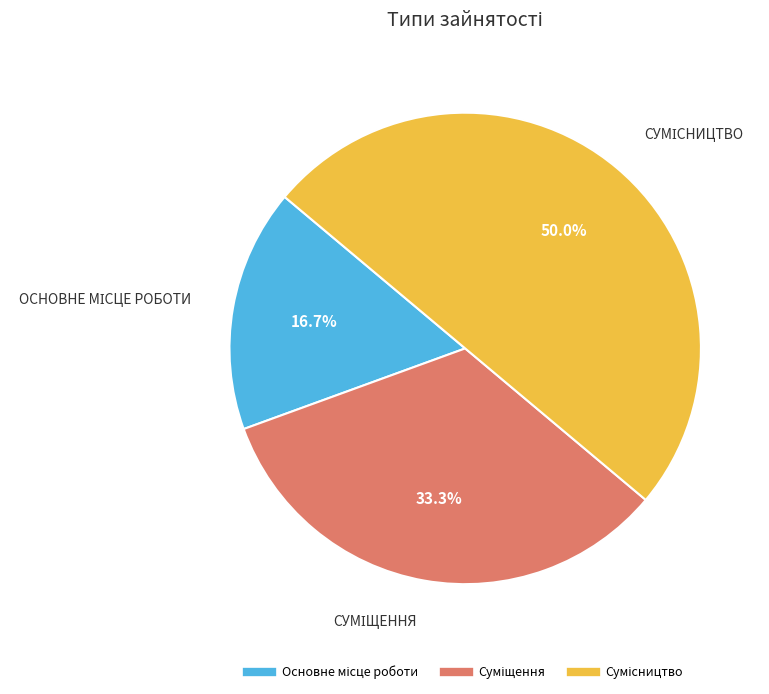

Does Суміщення account for over 50% of the chart?

No